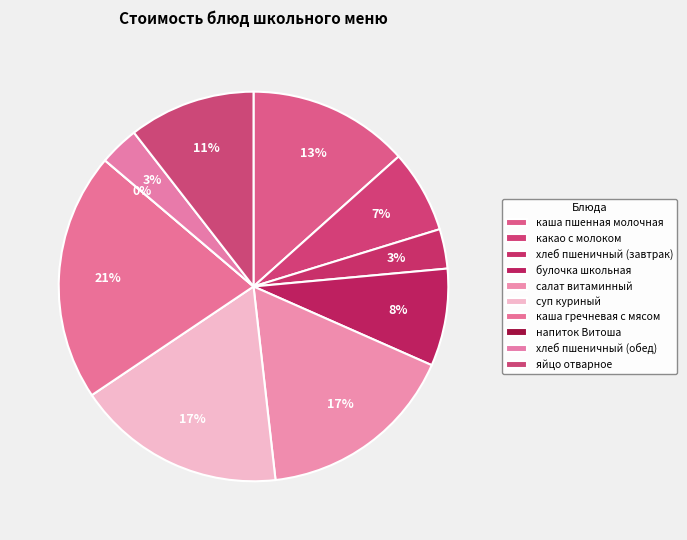

How many slices are in this pie chart?

10